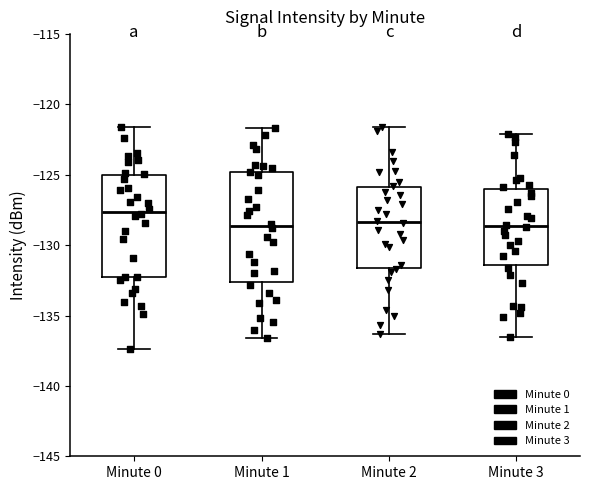

Which box's median line is the highest?

Minute 0